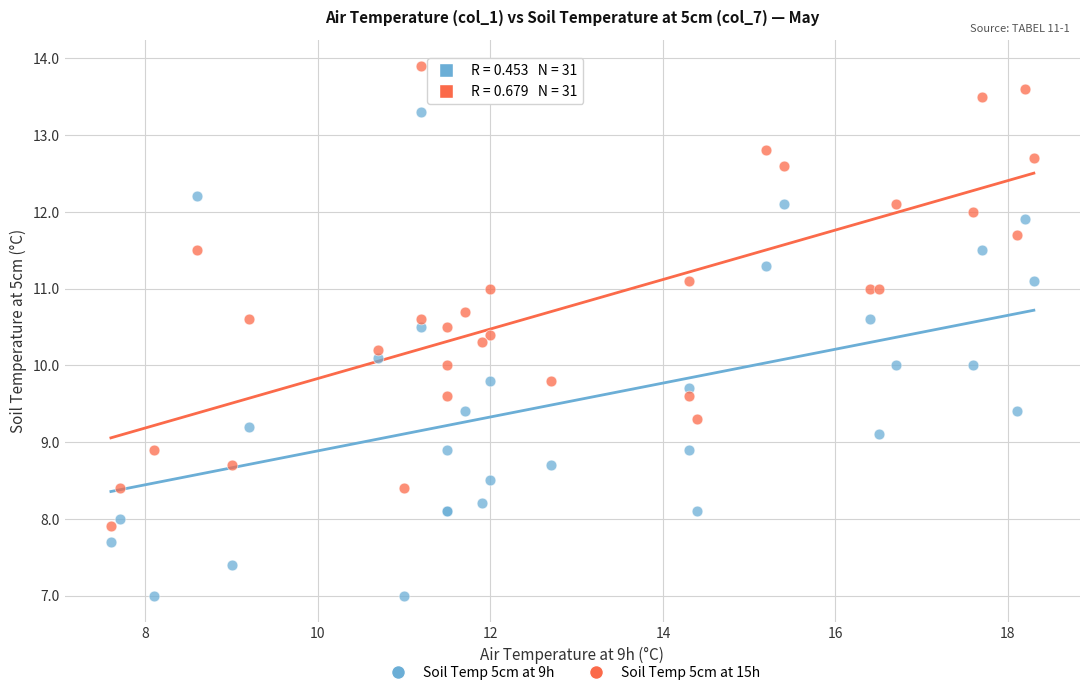

What is the X range (max minus min) for the scatter plot?

10.7